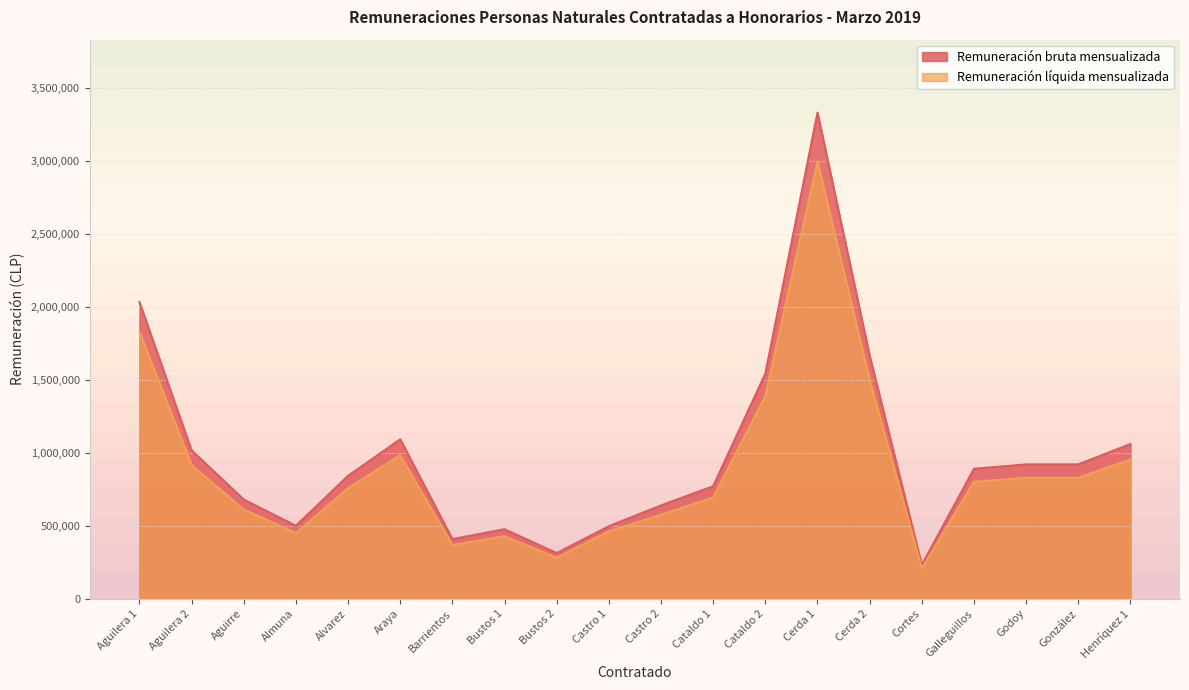

Which series has the largest total across all categories?

Remuneración bruta mensualizada